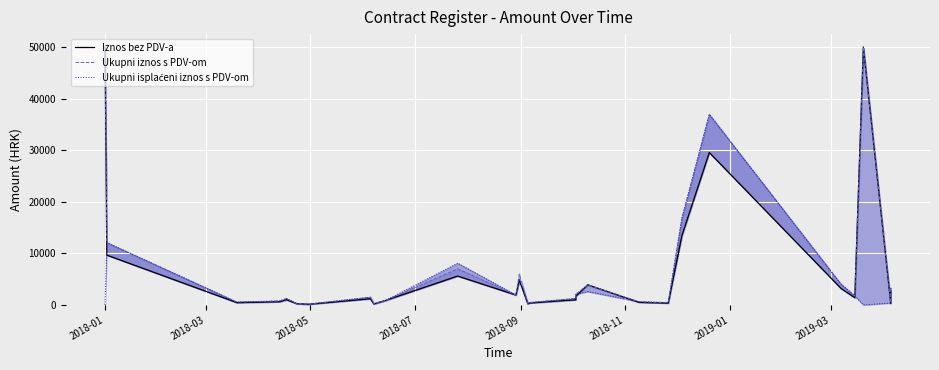

The value of Iznos bez PDV-a at 10 is 9436.1. True or false?

False